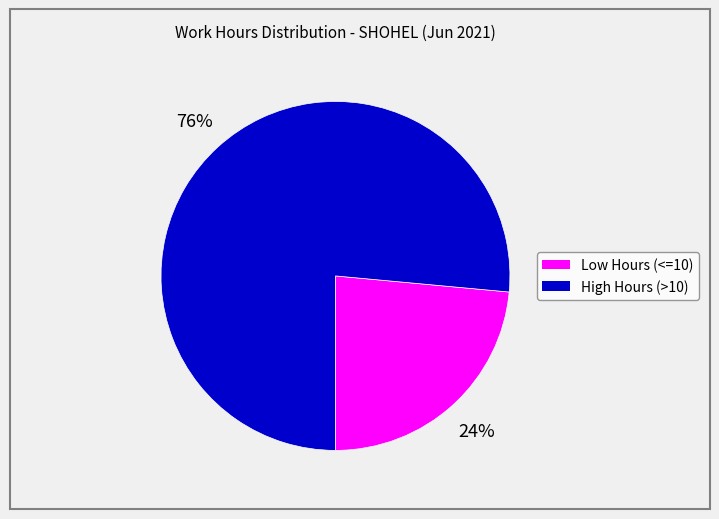

Is there any slice that represents more than half of the pie?

Yes